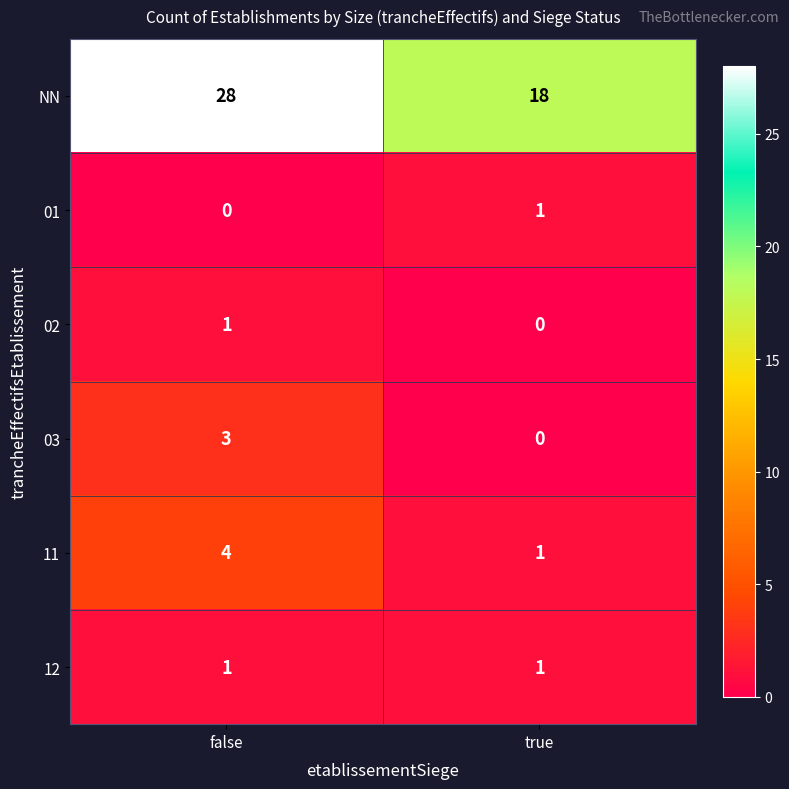

At which category does the chart reach its peak across all series?

false